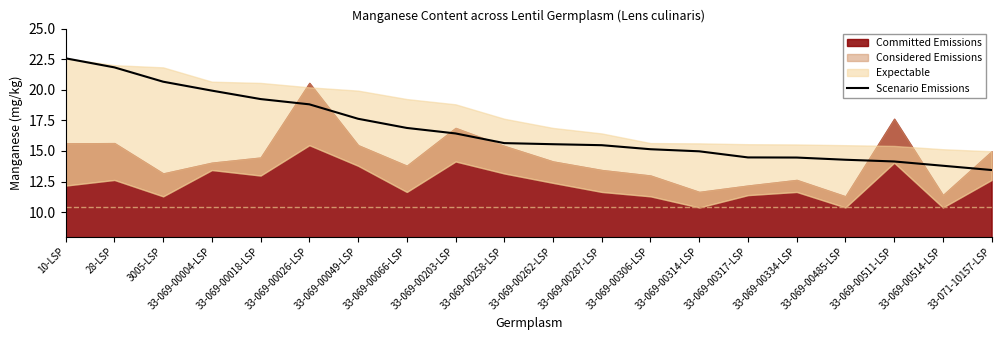

Which category has the highest value in the Scenario Emissions series?

10-LSP